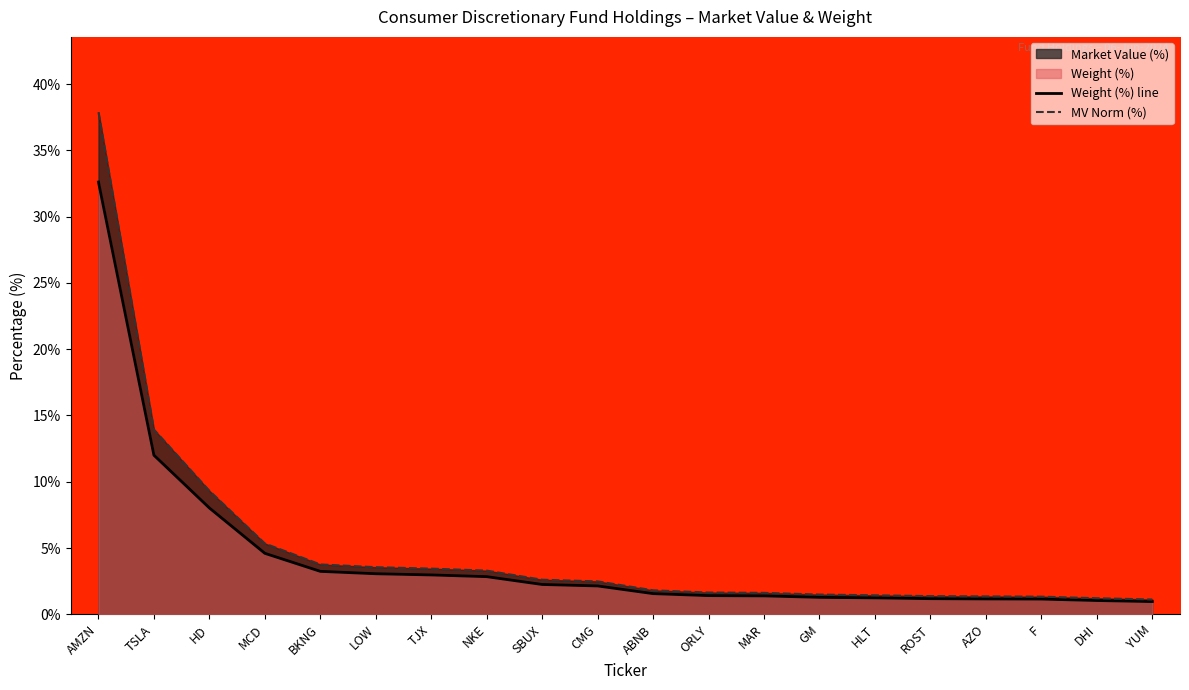

The MV Norm (%) series shows 5.5 at LOW. True or false?

False